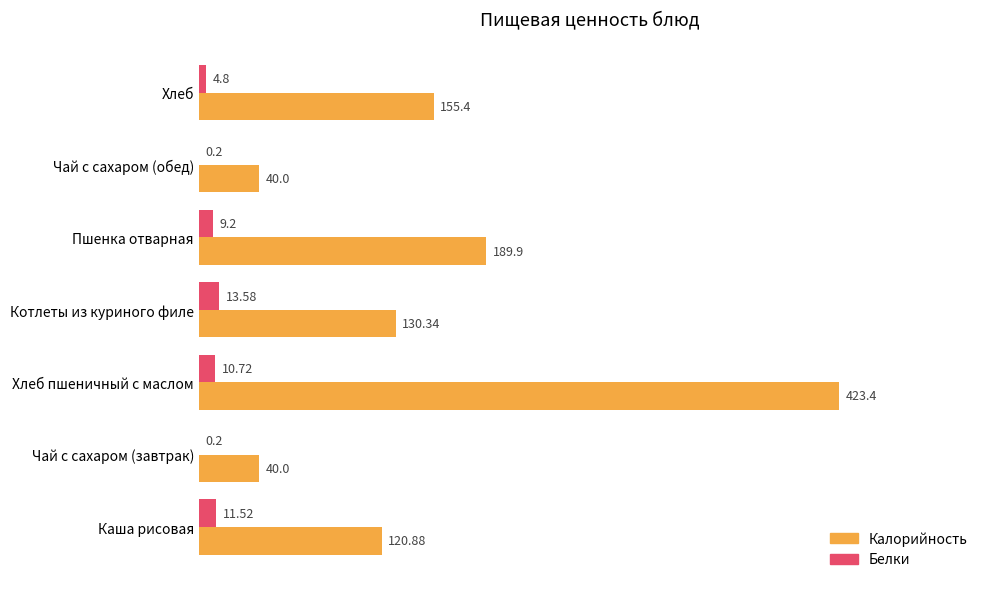

Between Котлеты из куриного филе and Пшенка отварная, which series saw the biggest shift?

Калорийность